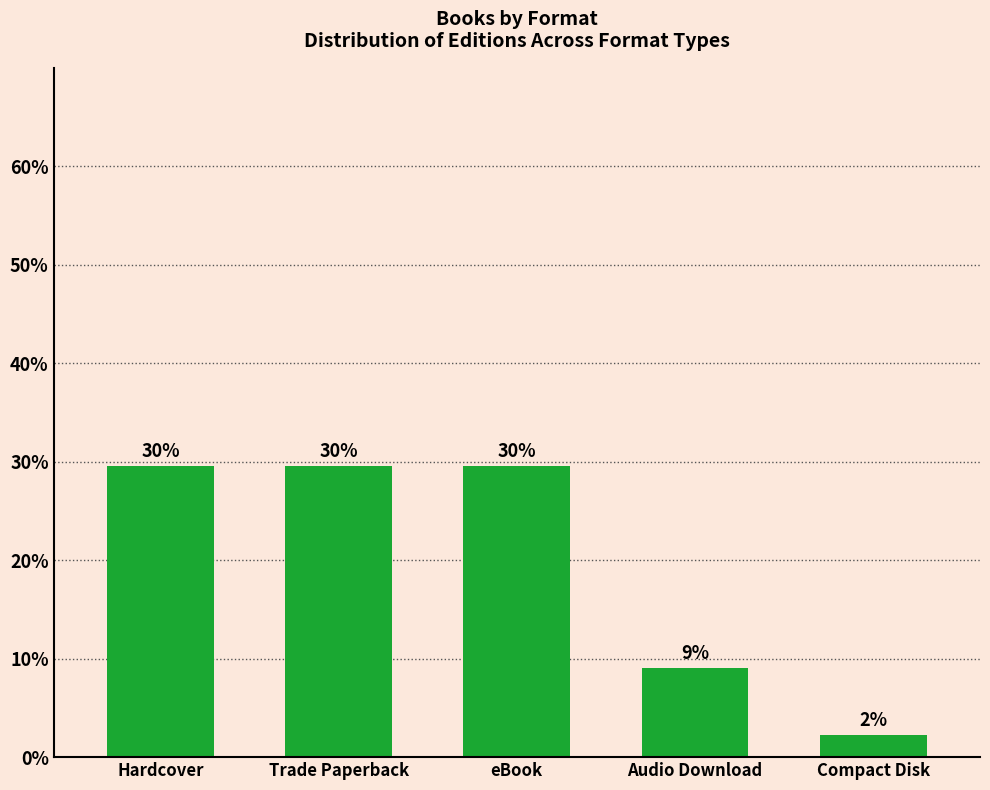

Are the bars horizontal?

No